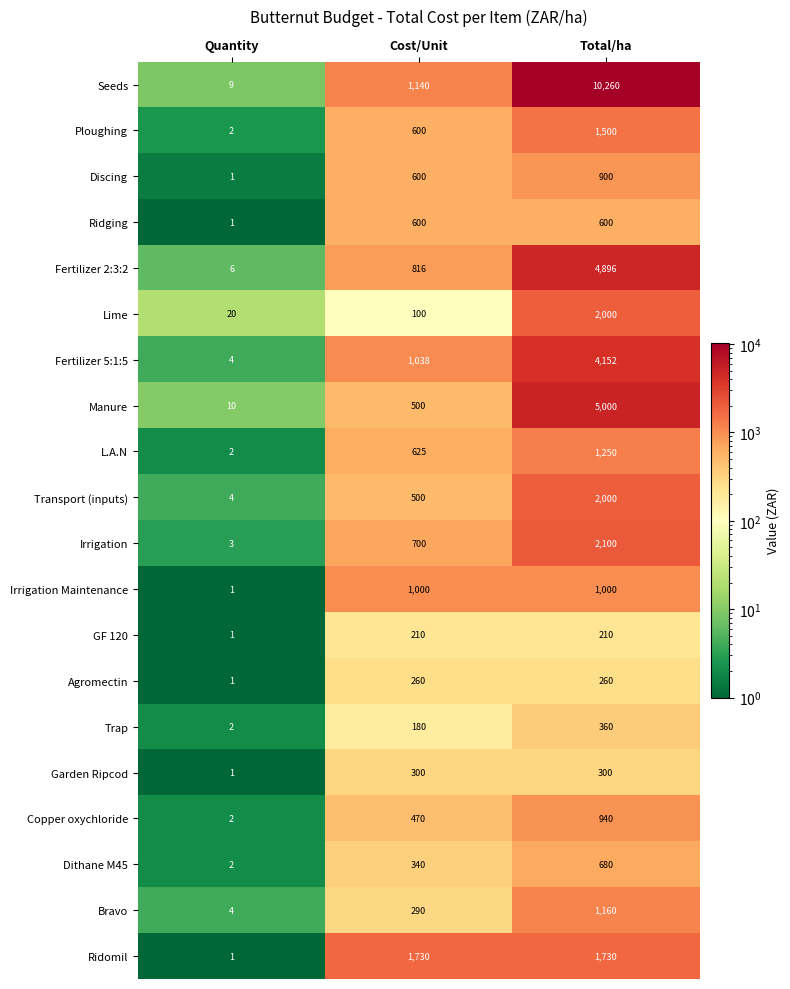

At which category is the sum across all series the highest?

Total/ha